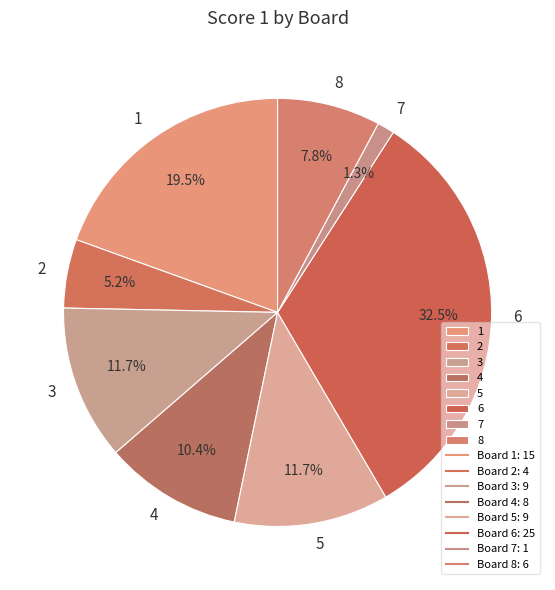

How many segments does this pie chart have?

8